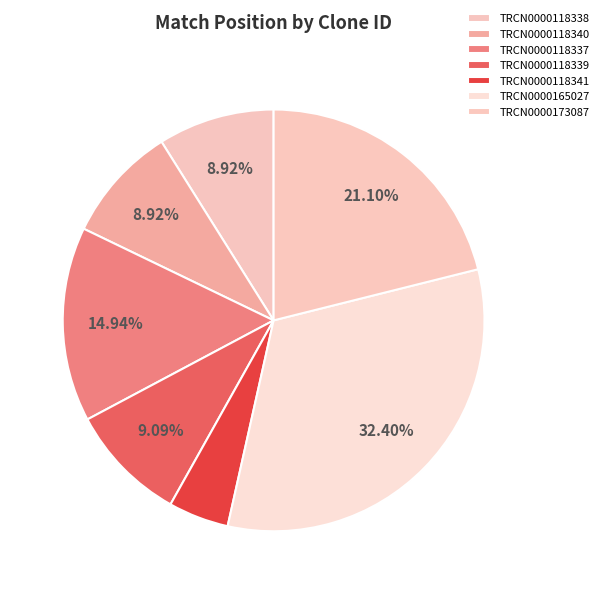

What is the ratio of the value at TRCN0000165027 to the value at TRCN0000118338?

3.6